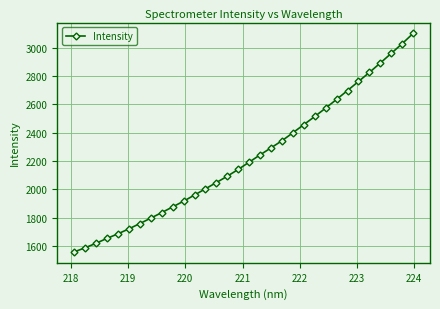

What is the value of the 19th point from the left?

2292.7